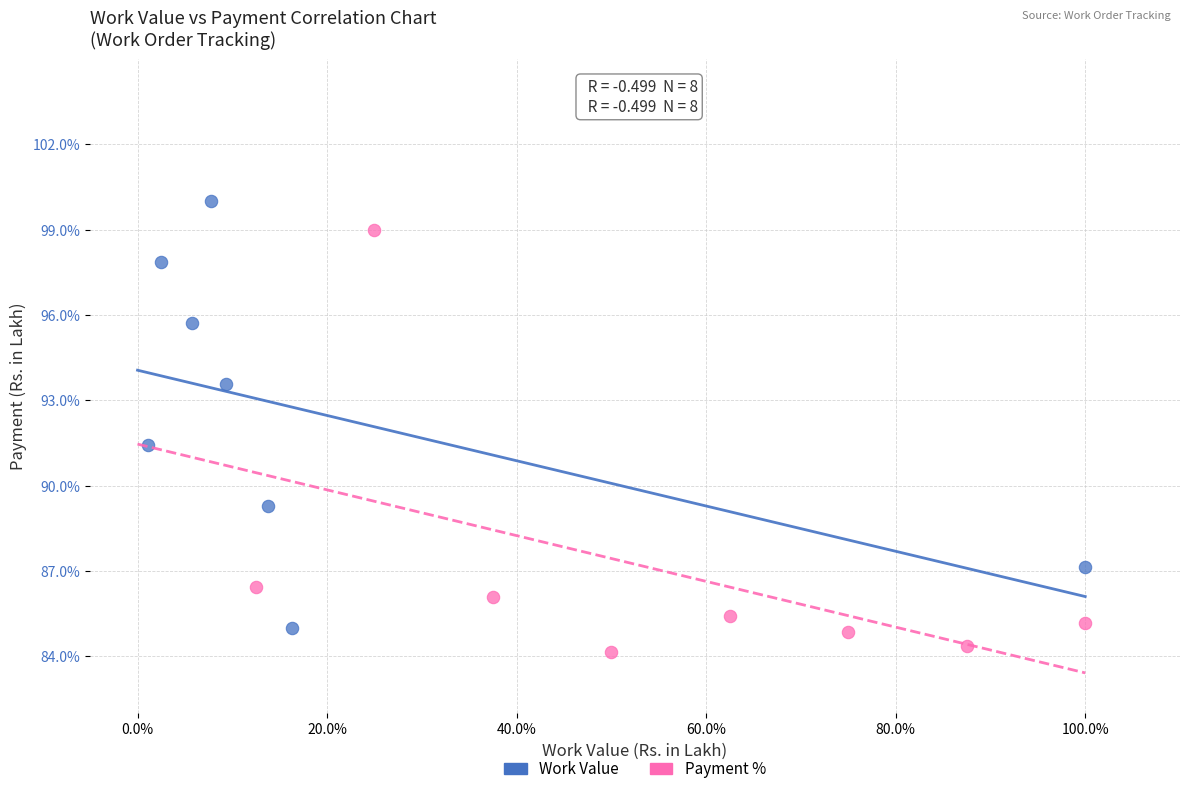

Which series reaches the maximum Y coordinate?

Work Value